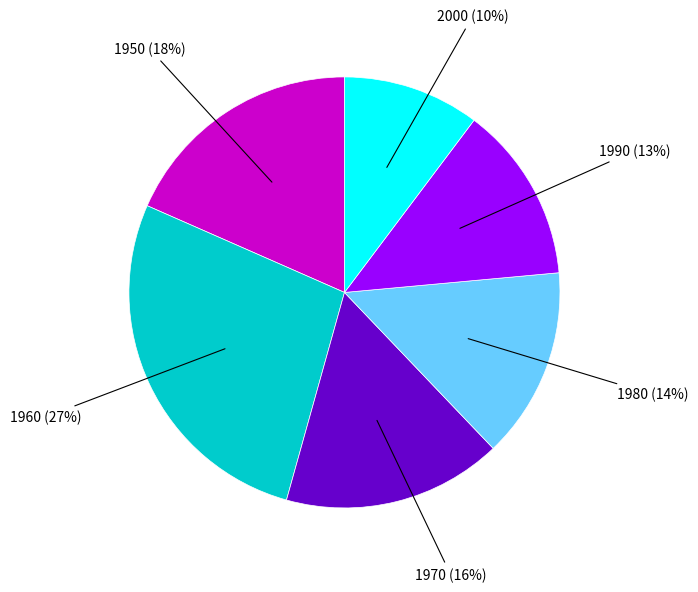

What is the ratio of the value at 1950 to the value at 1970?

1.1